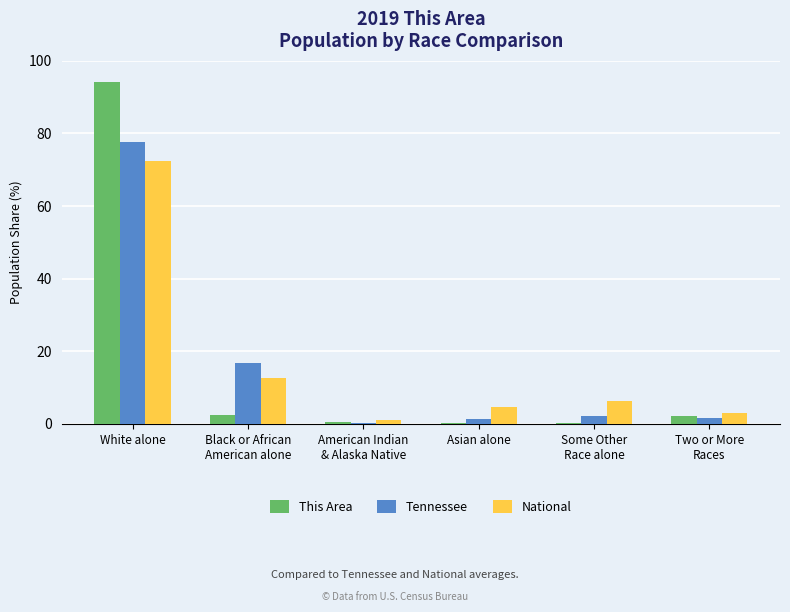

True or false: Tennessee has a value of 117.0 at White alone.

False